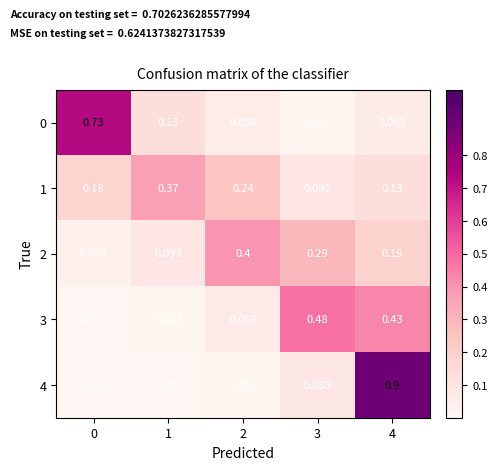

Is the value of 3 at 0 greater than the value of 4 at 1?

Yes